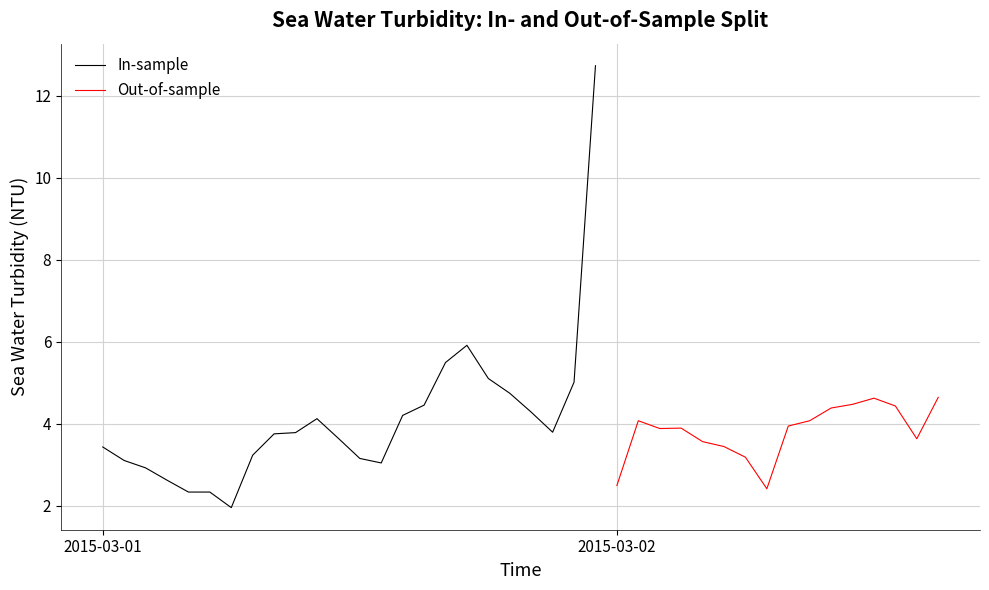

Rank the categories by value from lowest to highest.

2015-03-01T06, 2015-03-01T04, 2015-03-01T05, 2015-03-02T07, 2015-03-02T00, 2015-03-01T03, 2015-03-01T02, 2015-03-01T13, 2015-03-01T01, 2015-03-01T12, 2015-03-02T06, 2015-03-01T07, 2015-03-01T00, 2015-03-02T05, 2015-03-02T04, 2015-03-02T14, 2015-03-01T11, 2015-03-01T08, 2015-03-01T09, 2015-03-01T21, 2015-03-02T02, 2015-03-02T03, 2015-03-02T08, 2015-03-02T01, 2015-03-02T09, 2015-03-01T10, 2015-03-01T14, 2015-03-01T20, 2015-03-02T10, 2015-03-02T13, 2015-03-01T15, 2015-03-02T11, 2015-03-02T12, 2015-03-02T15, 2015-03-01T19, 2015-03-01T22, 2015-03-01T18, 2015-03-01T16, 2015-03-01T17, 2015-03-01T23